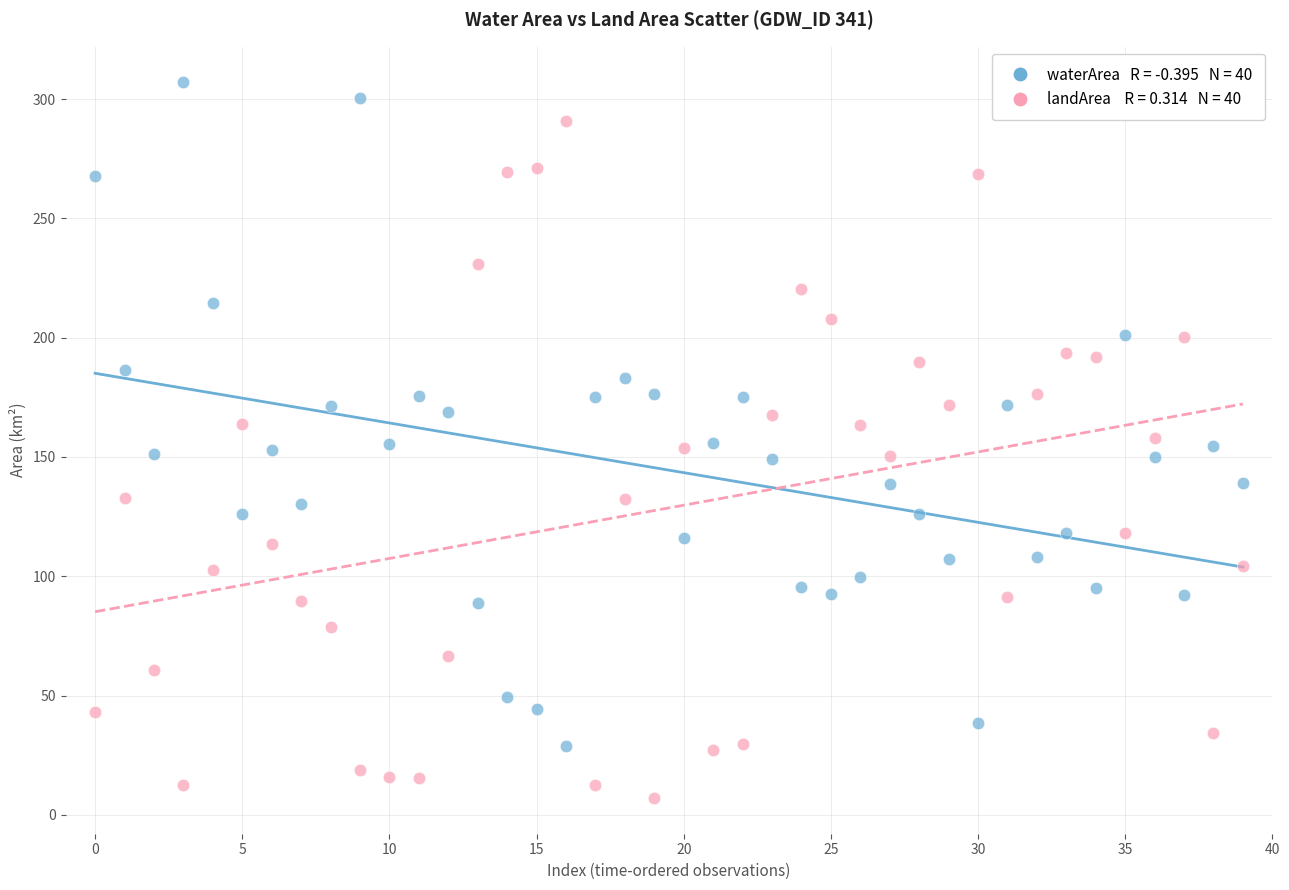

Across all data points, what is the range of Y values (max minus min)?

299.9